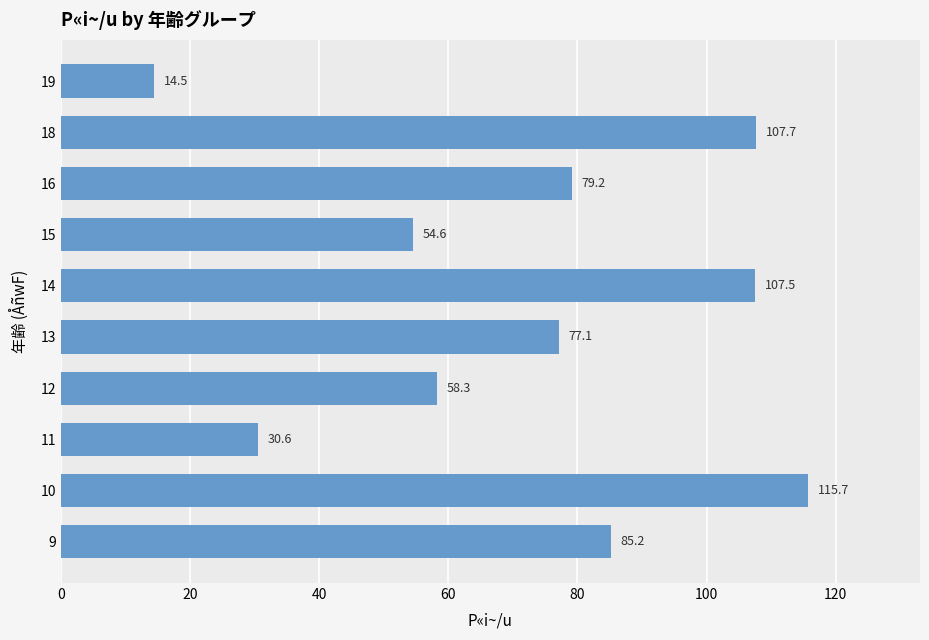

What is the minimum value shown in the chart?

14.5